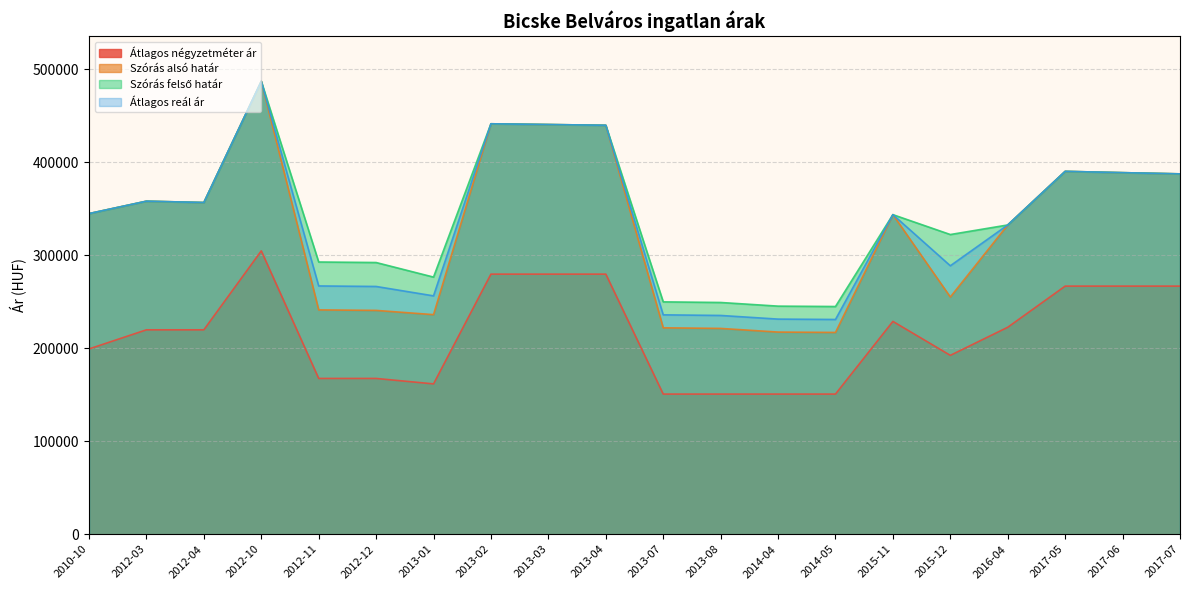

What is the minimum value for Átlagos reál ár?

230800